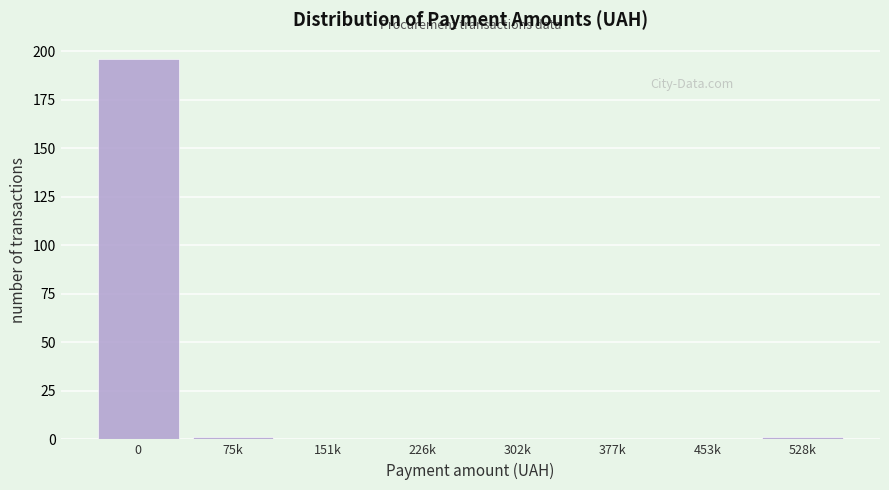

Reading left to right, list all the values displayed in this chart.

0=196	75k=1	151k=0	226k=0	302k=0	377k=0	453k=0	528k=1